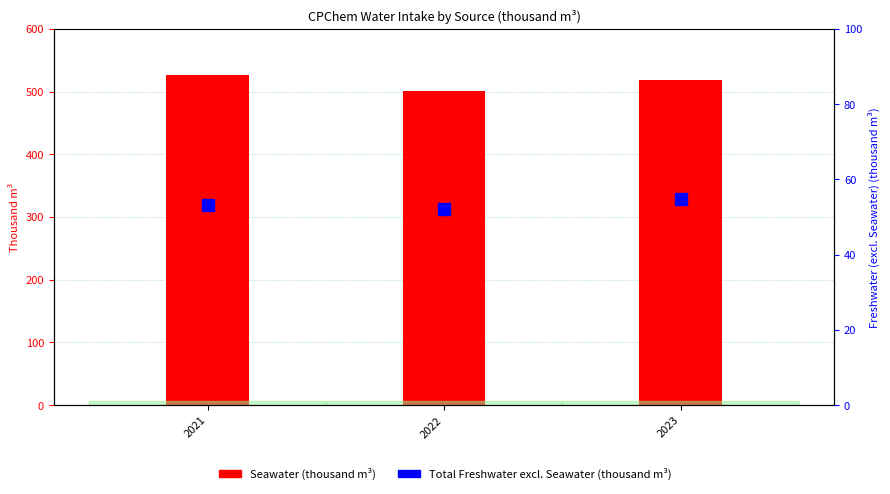

What is the lowest value of the Total Freshwater (excl. Seawater) series?

52.2